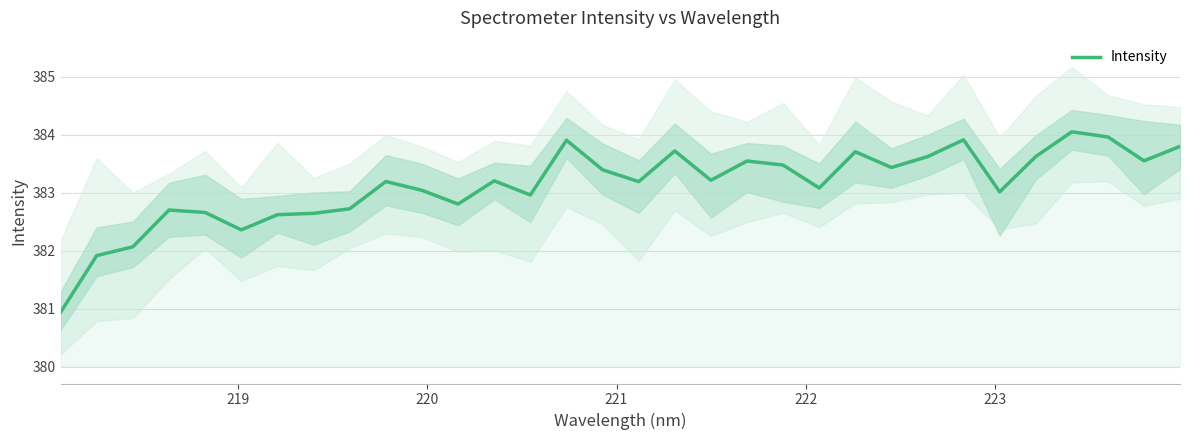

How many data points are above 383?

21